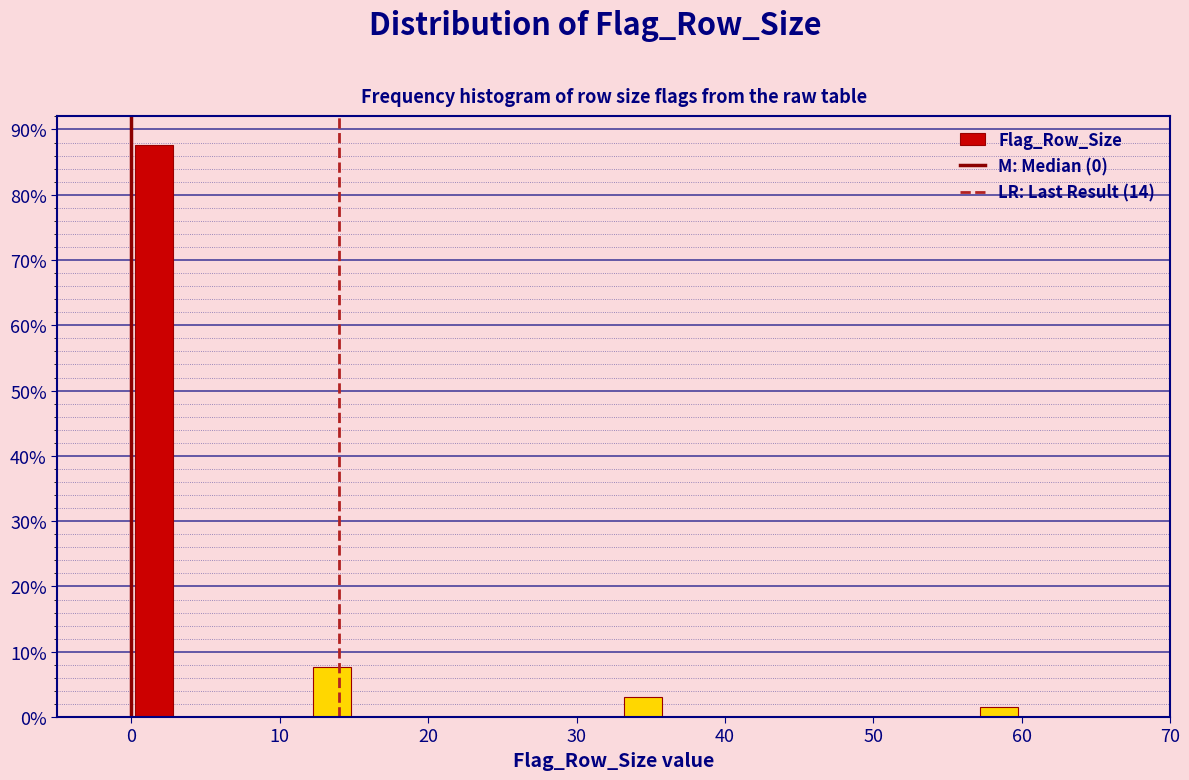

Read against the x-axis, roughly where is the centre of the tallest bar?

2